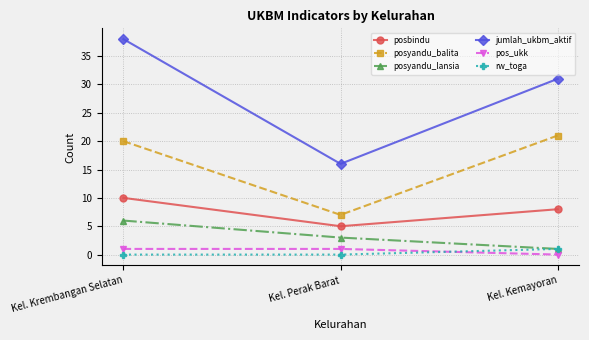

Reading right to left, extract all data points from this chart.

posbindu: 8	5	10
posyandu_balita: 21	7	20
posyandu_lansia: 1	3	6
jumlah_ukbm_aktif: 31	16	38
pos_ukk: 0	1	1
rw_toga: 1	0	0